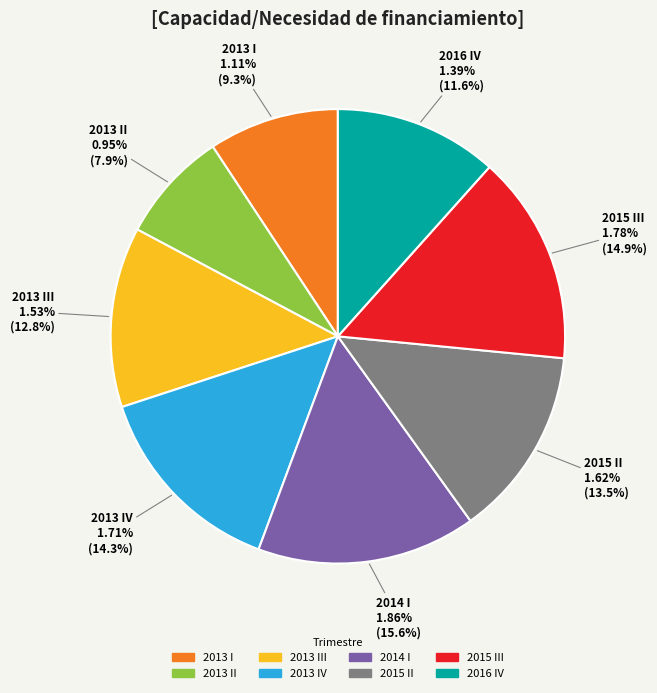

To the nearest percent, what is the combined percentage of 2013 I and 2013 III?

22%